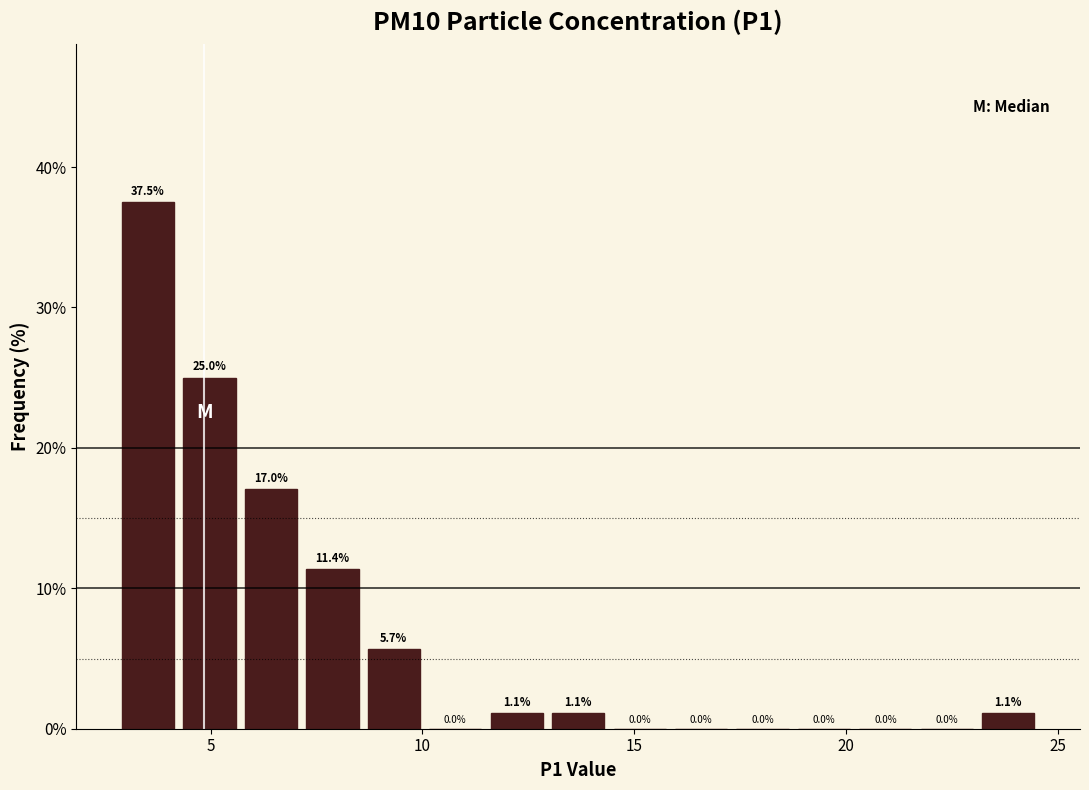

Read against the x-axis, roughly where is the centre of the tallest bar?

3.5